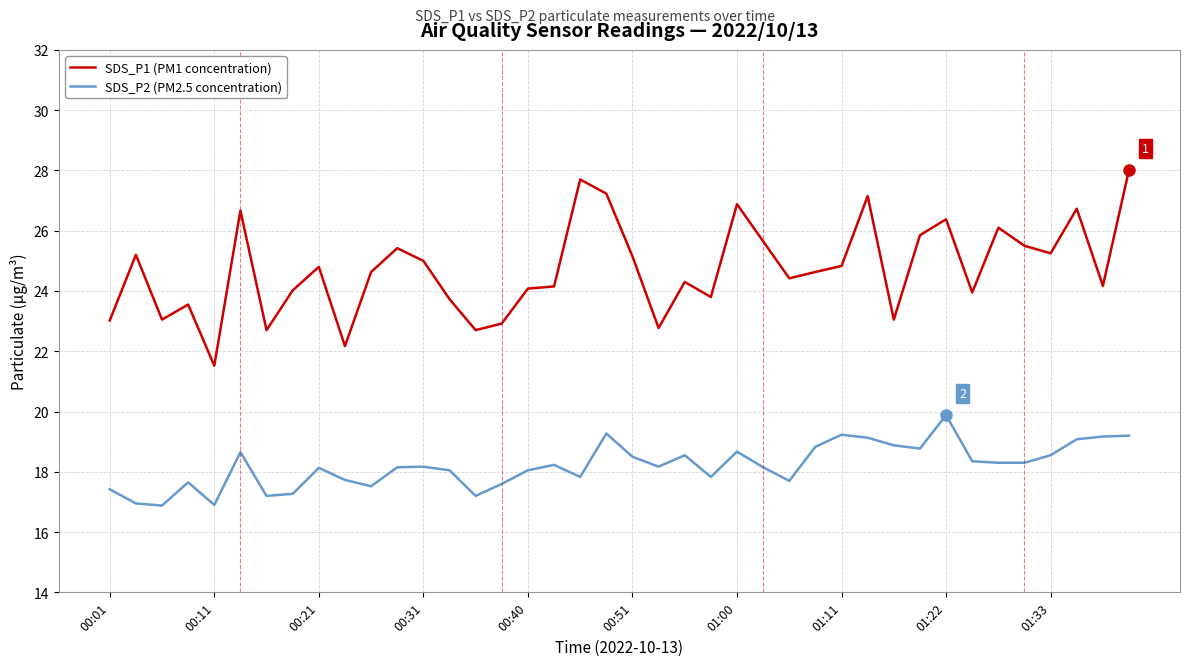

List the series in order of their overall mean, highest first.

SDS_P1 (PM1 concentration), SDS_P2 (PM2.5 concentration)